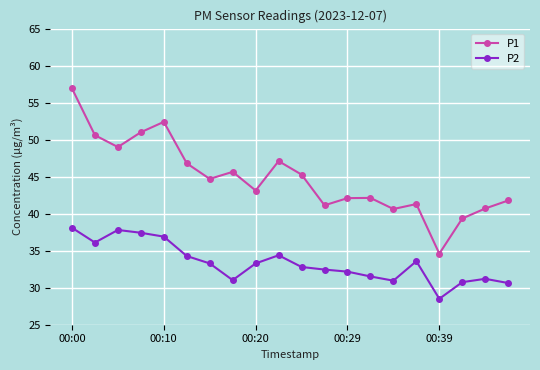

What is the value of the P2 point at the 6th from the left?

34.3